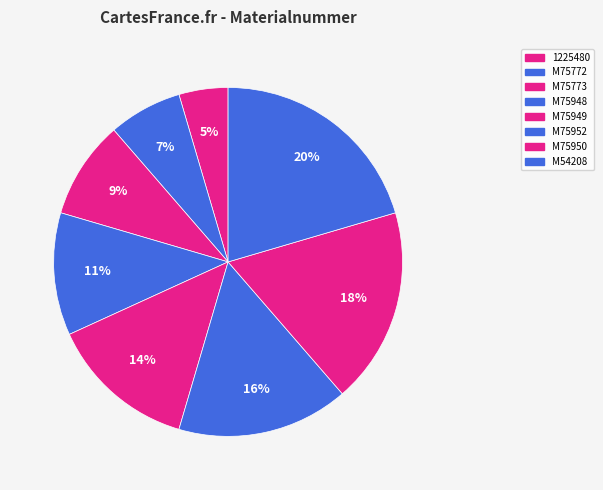

To the nearest percent, what portion does M75949 represent?

14%